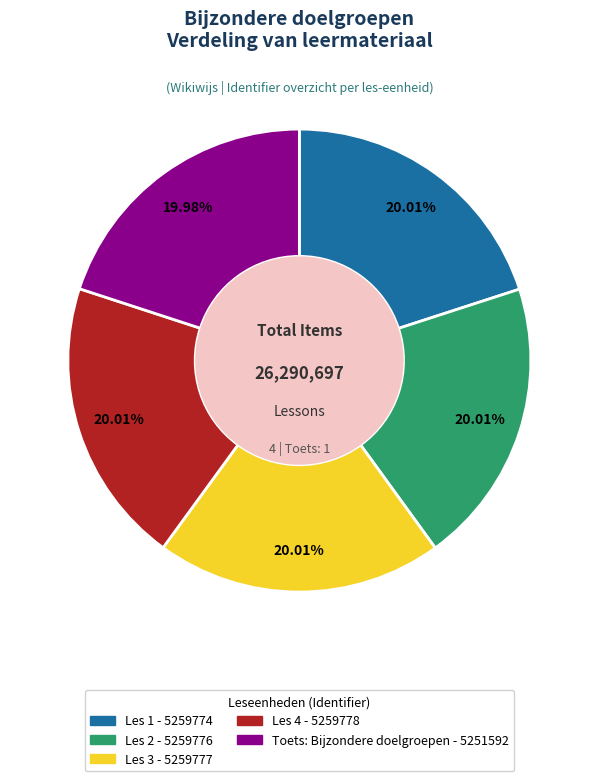

What is the ratio of the value at Les 4 to the value at Les 3?

1.0